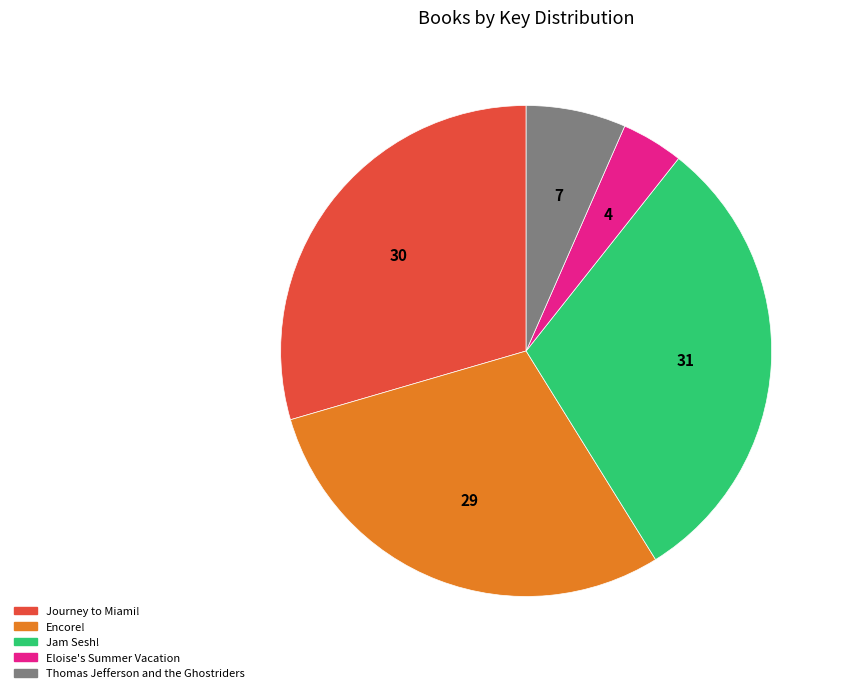

How many slices are in this pie chart?

5